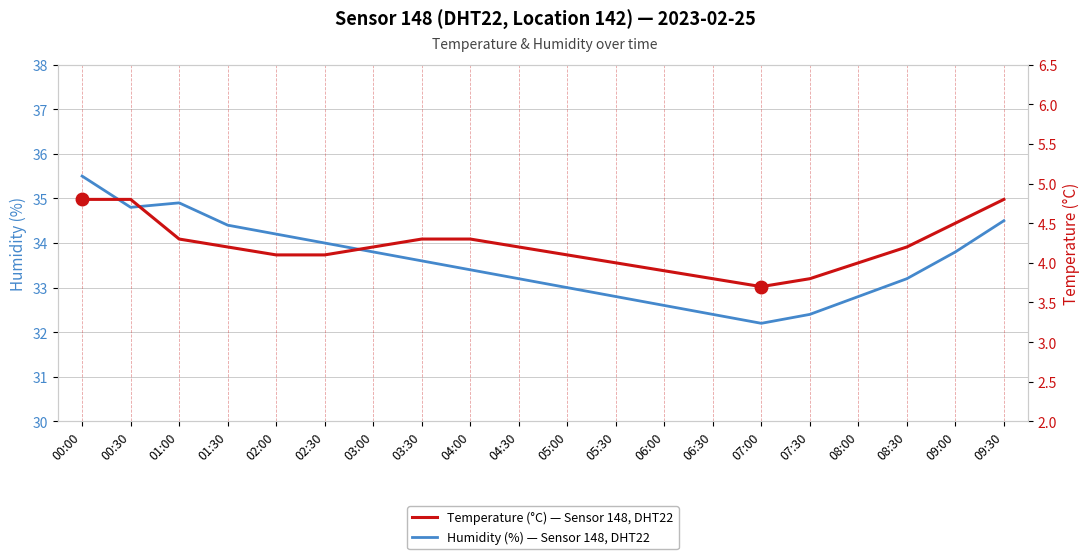

What value does the Humidity (%) — Sensor 148, DHT22 series have at 04:00?

33.4